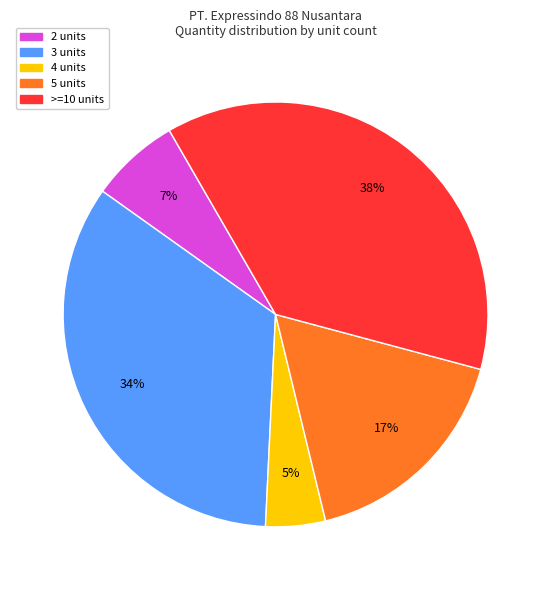

To the nearest percent, what is the difference between the 4 units and 2 units slice percentages?

2%